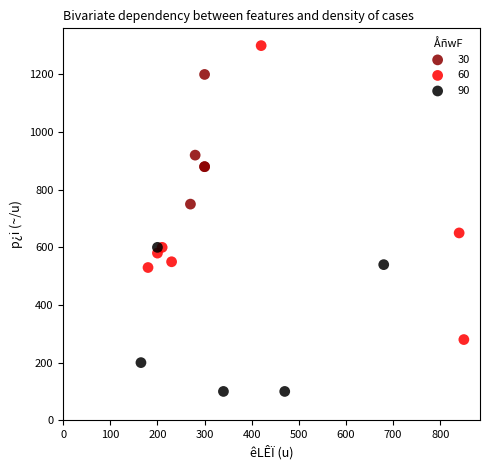

What are all the series names shown in the legend?

30, 60, 90